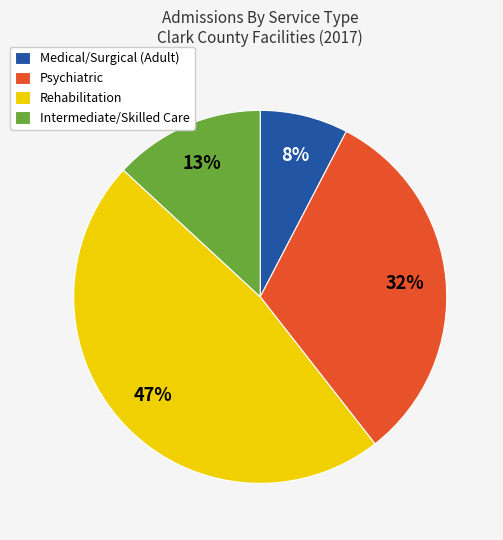

What is the ratio of the value at Intermediate/Skilled Care to the value at Psychiatric?

0.4